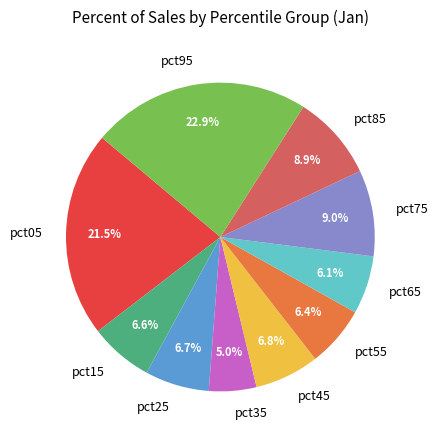

Combined, what portion of the pie is pct55 and pct75?

15.4%